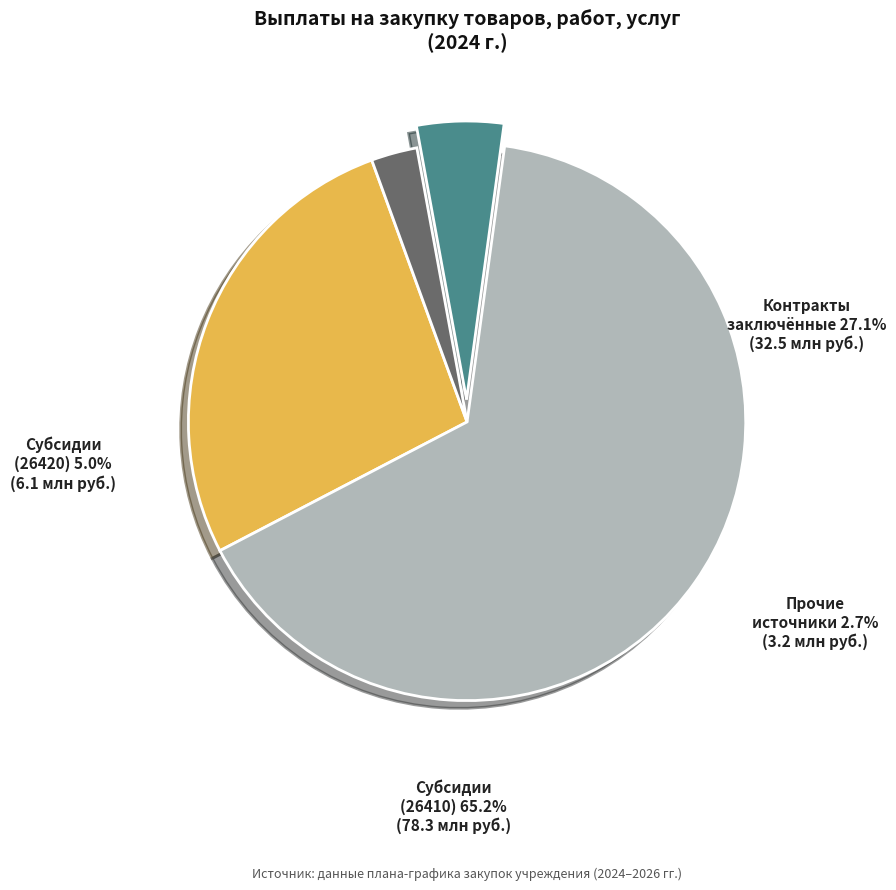

Is there a majority slice in this chart?

Yes